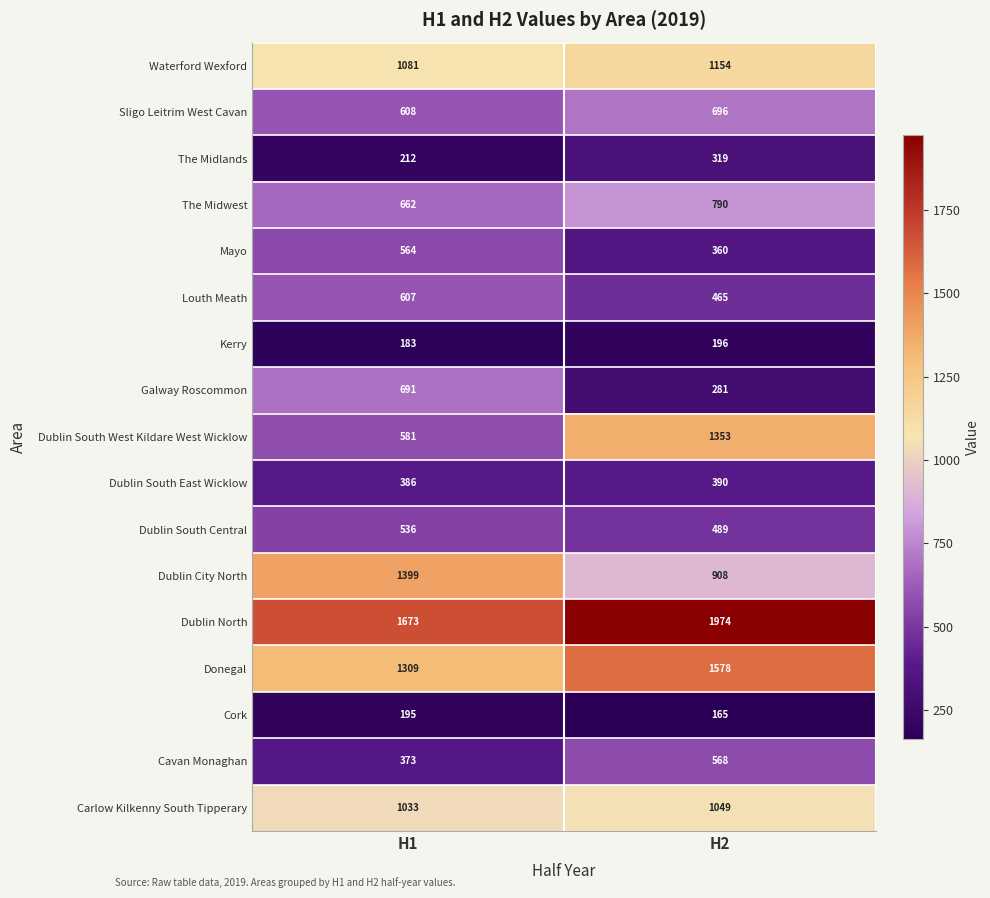

The Cavan Monaghan series shows 142 at H2. True or false?

False